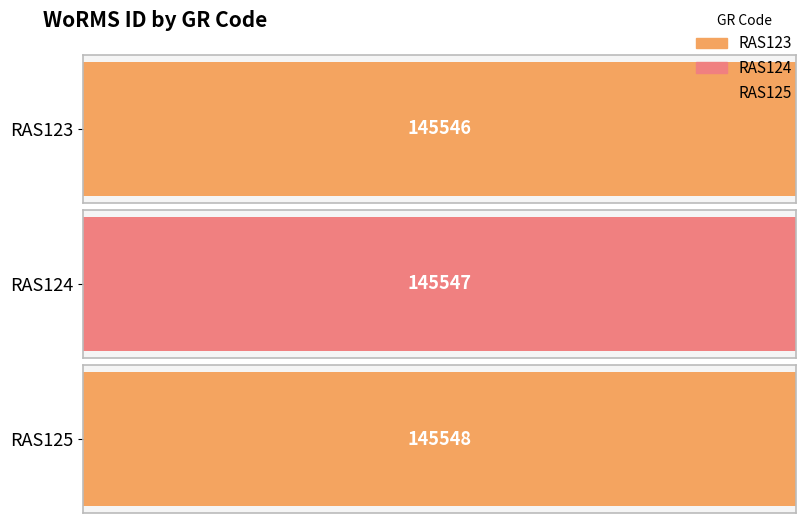

At which label does the data first exceed 145547?

RAS125